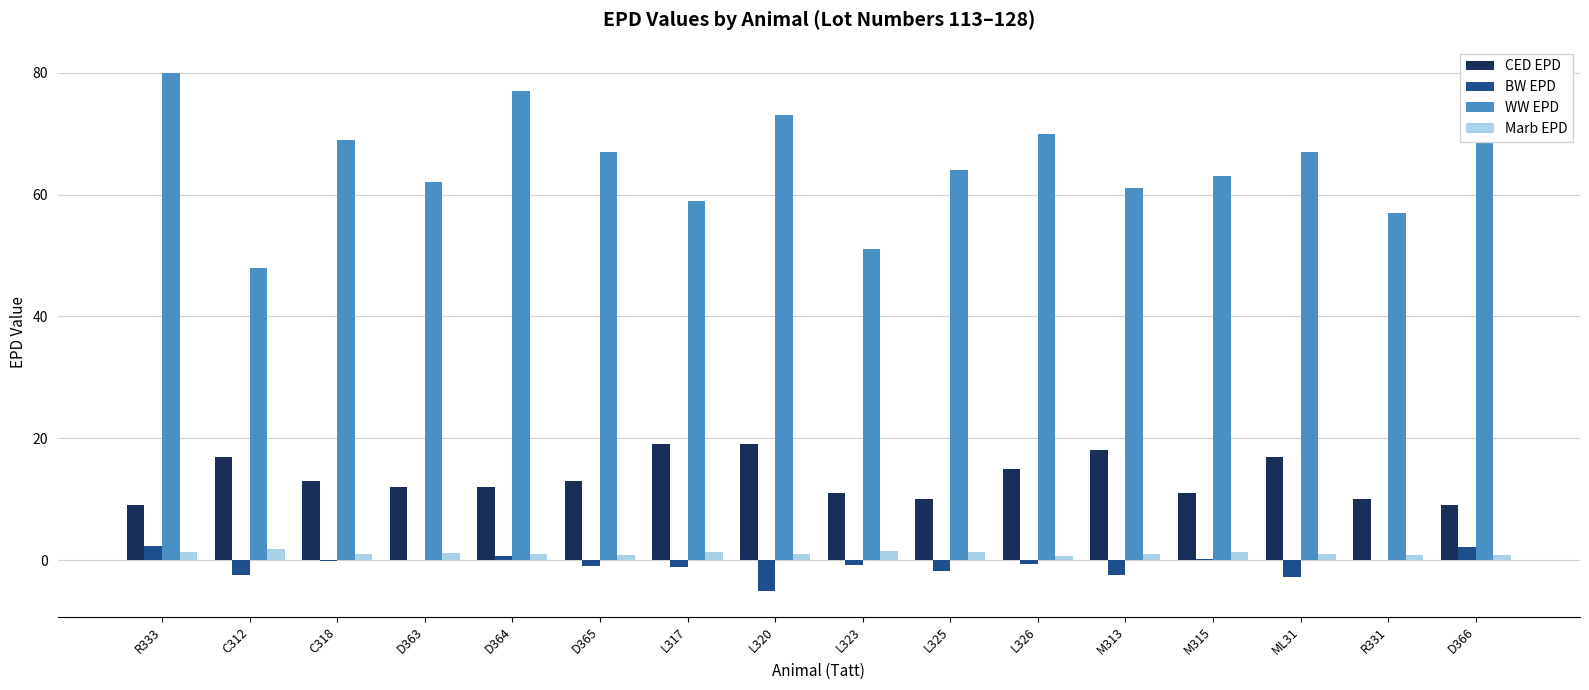

Is the value of BW EPD at C312 greater than the value of CED EPD at M313?

No